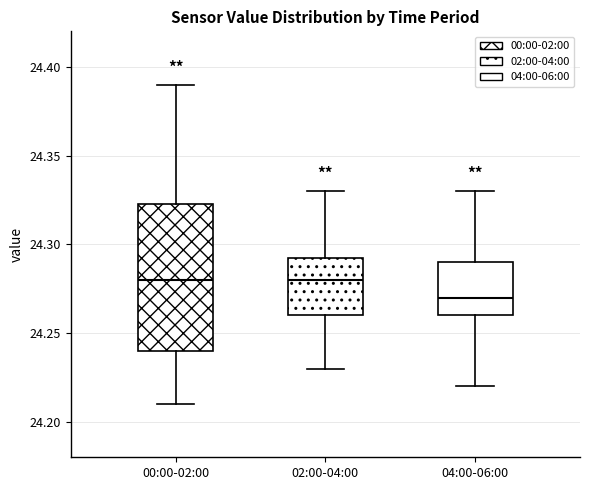

Reading left to right, read every box against the y-axis: the position of its median line, the range the box covers, and the ends of its whiskers. The values are not printed on the chart, so give them approximately, as read against the axis.

00:00-02:00: median 24.280, box 24.240 to 24.325, whiskers 24.210 to 24.390
02:00-04:00: median 24.280, box 24.260 to 24.295, whiskers 24.230 to 24.330
04:00-06:00: median 24.270, box 24.260 to 24.290, whiskers 24.220 to 24.330